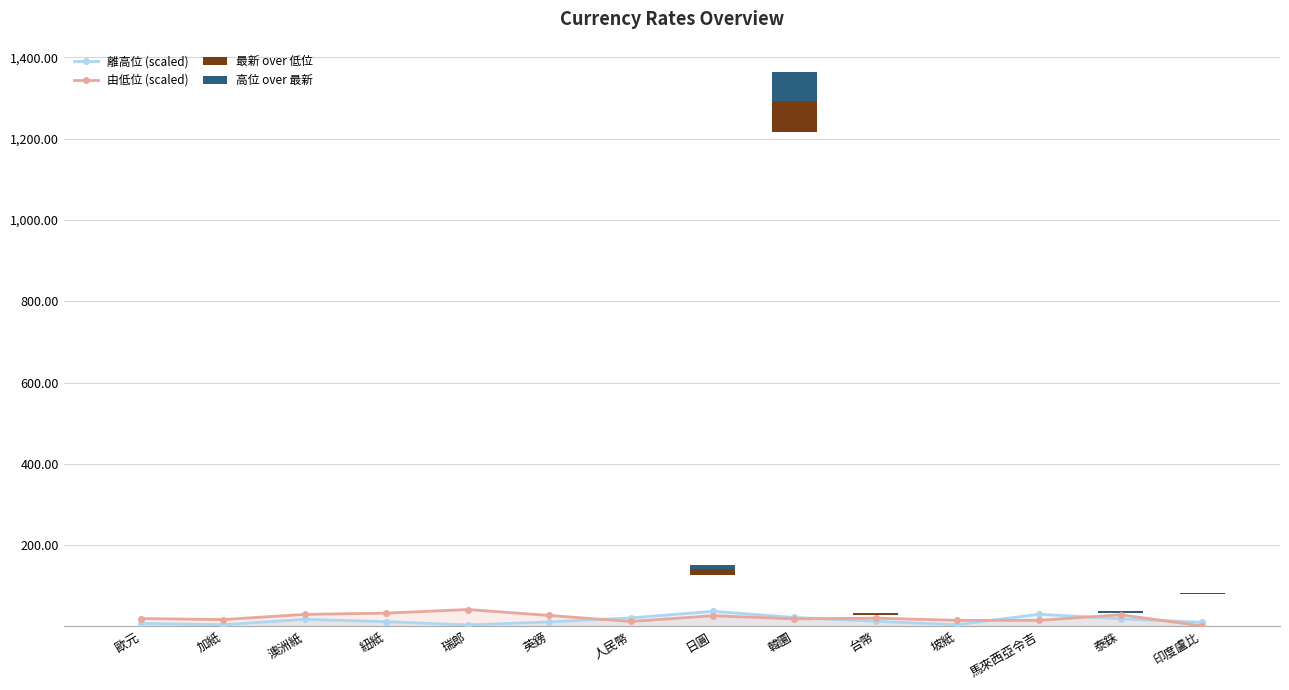

What is the label of the 3rd bar from the right?

馬來西亞令吉